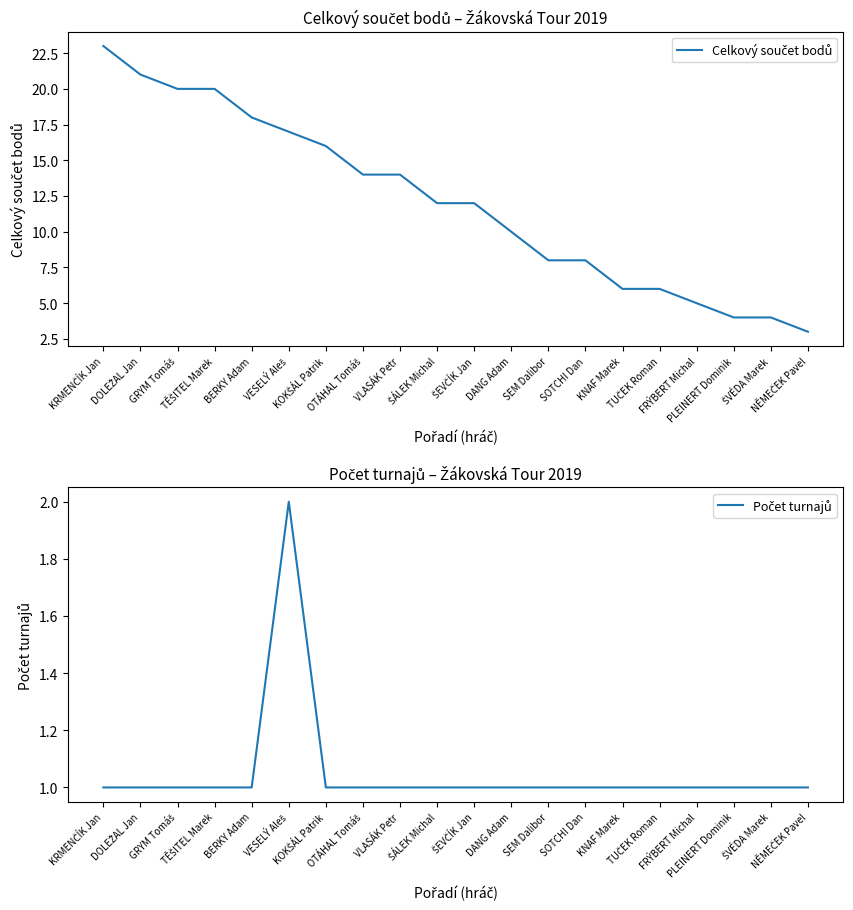

The value of Počet turnajů at TUČEK Roman is 1. True or false?

True